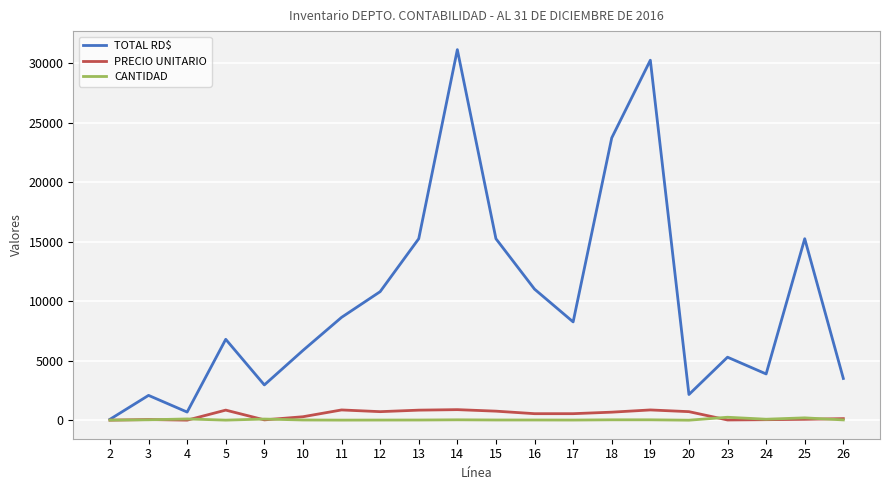

Which series changed the most between 15 and 19?

TOTAL RD$